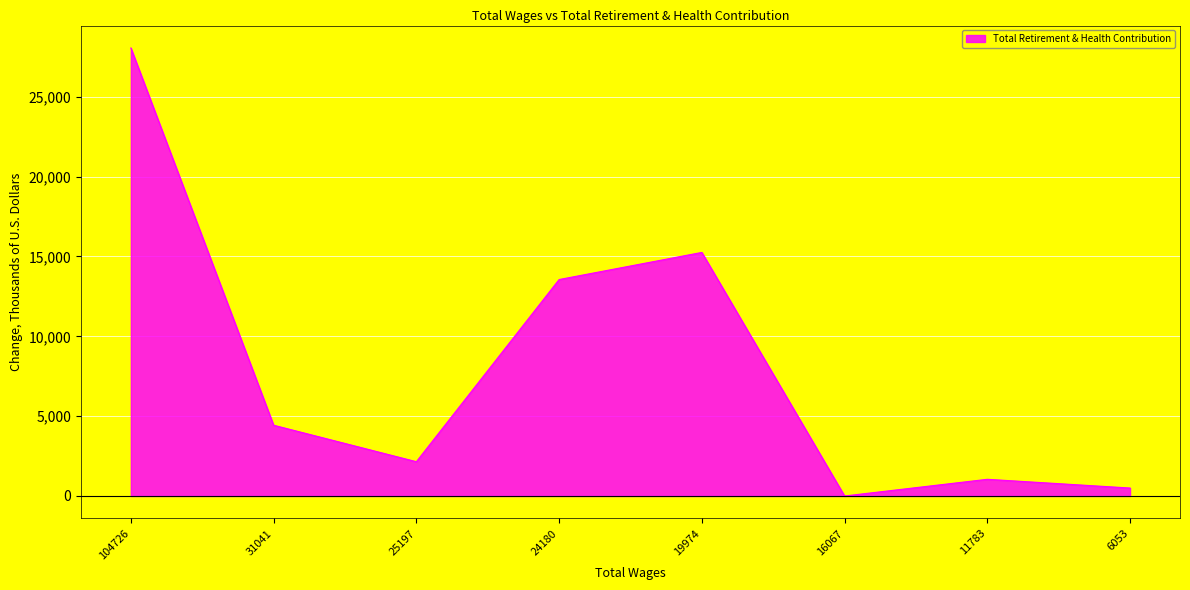

How many interior local valleys (lower than both neighbors) does the data have?

2